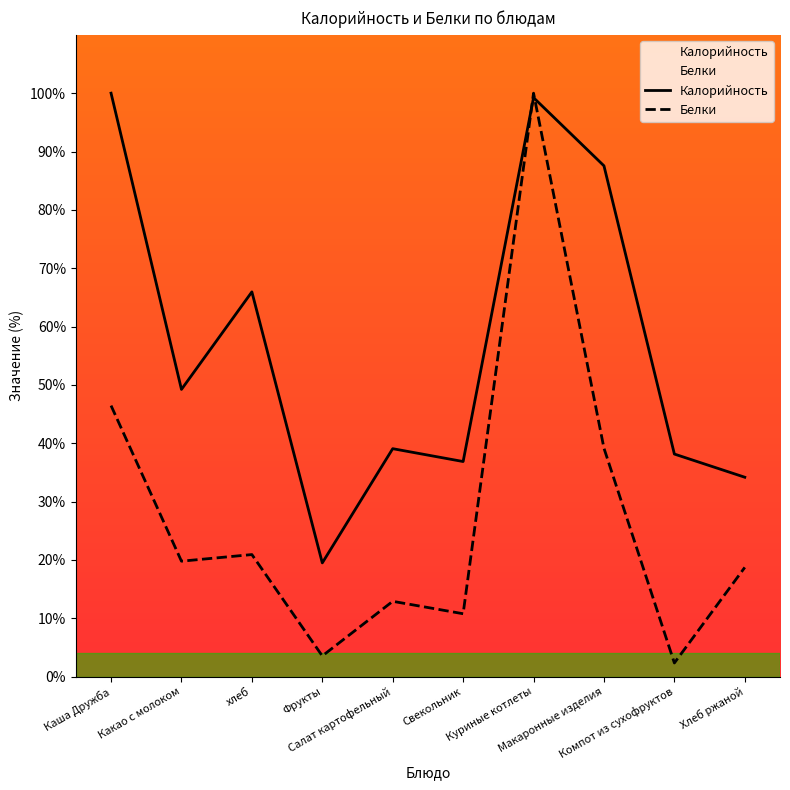

Does the chart display data point markers on the line(s)?

No